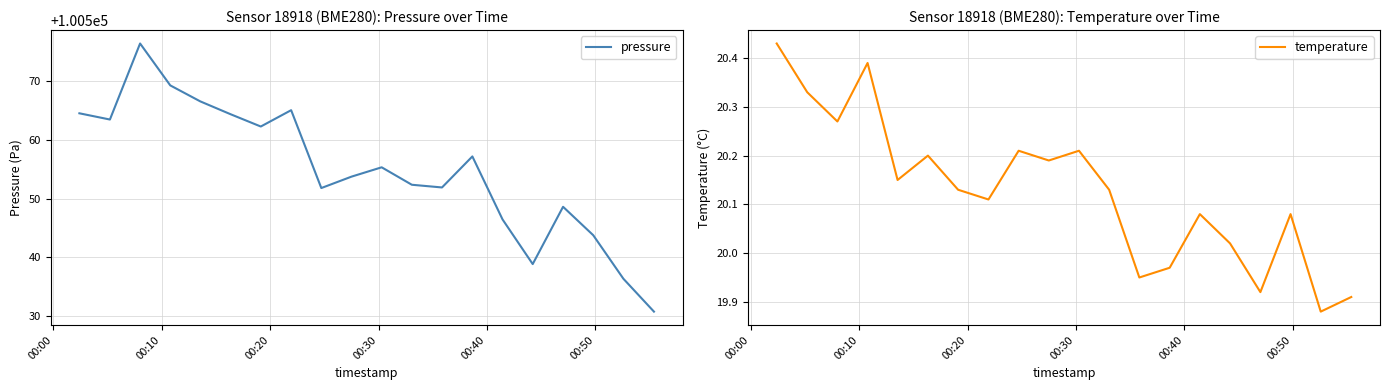

What is the difference between the maximum and second lowest values in the temperature series?

0.5